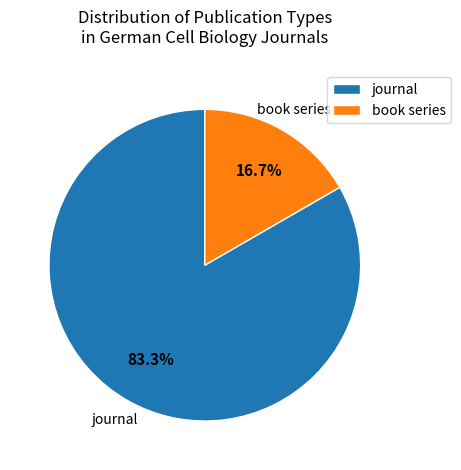

What percentage is the book series slice, to the nearest percent?

17%